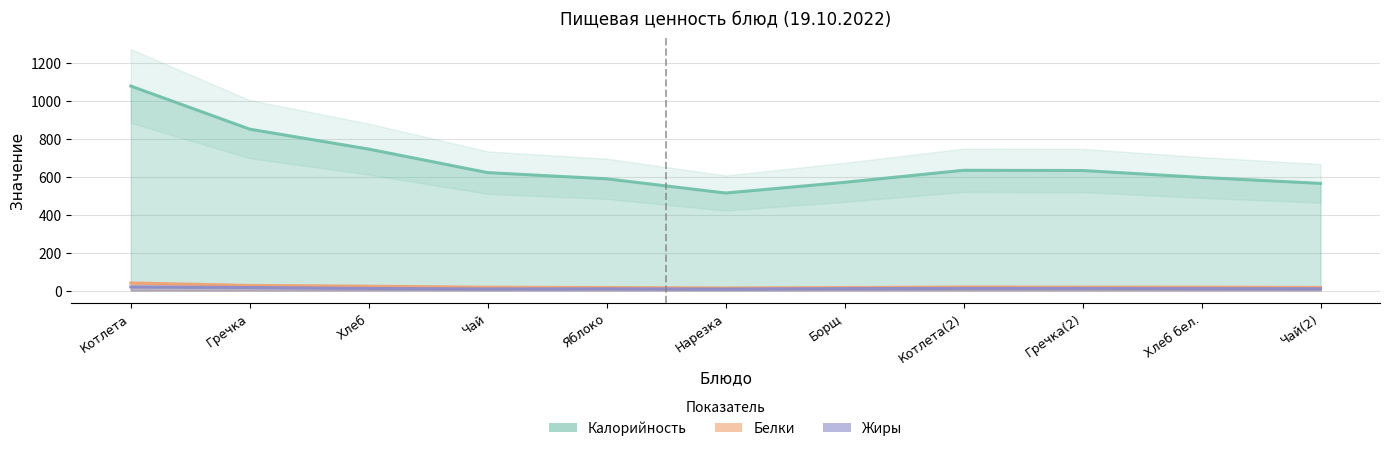

What position from the right is Чай(2)?

1